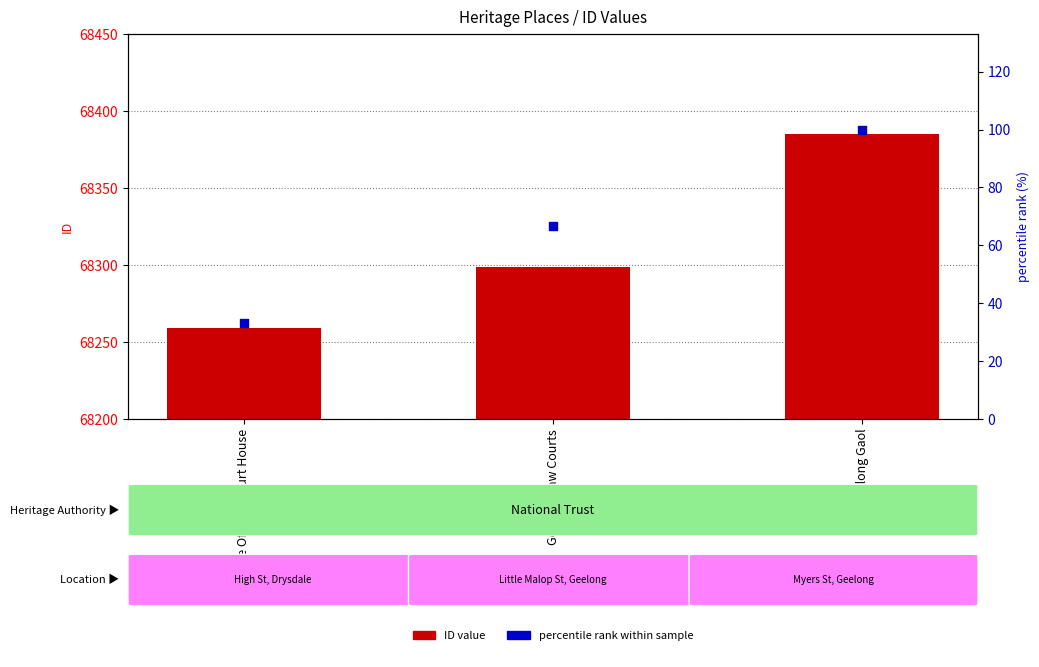

Which series contains the lowest Y value?

percentile rank within sample